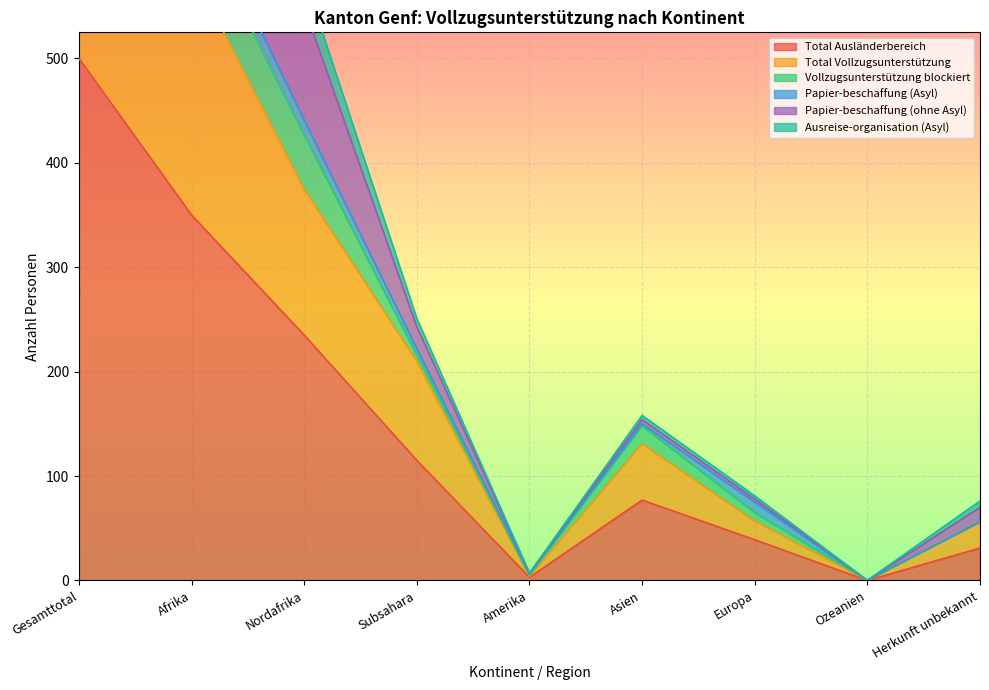

The value of Total Ausländerbereich at Afrika is 553. True or false?

False